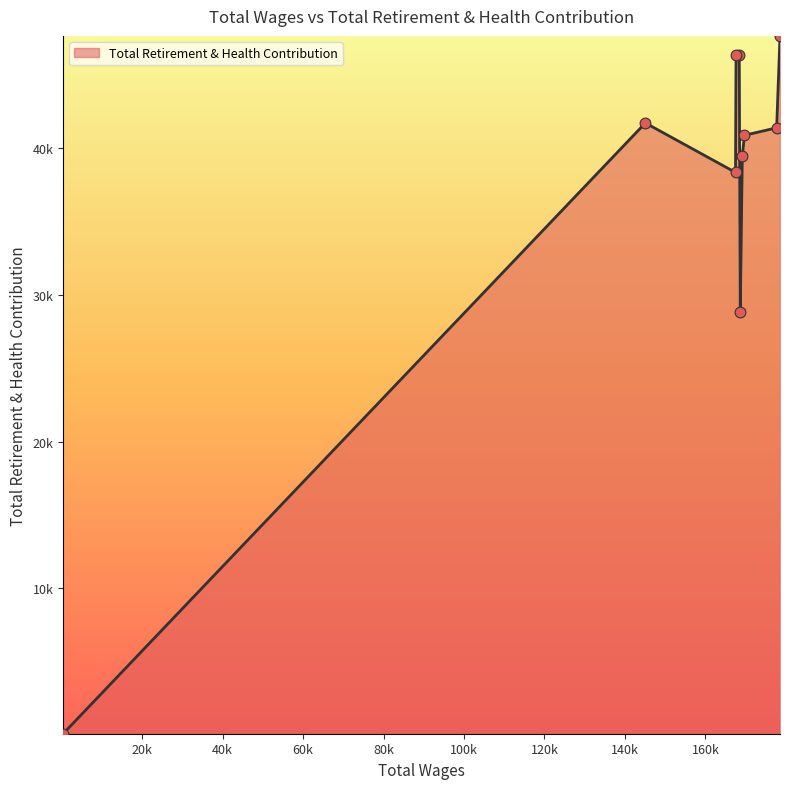

Is this an area chart (filled region under the line)?

Yes